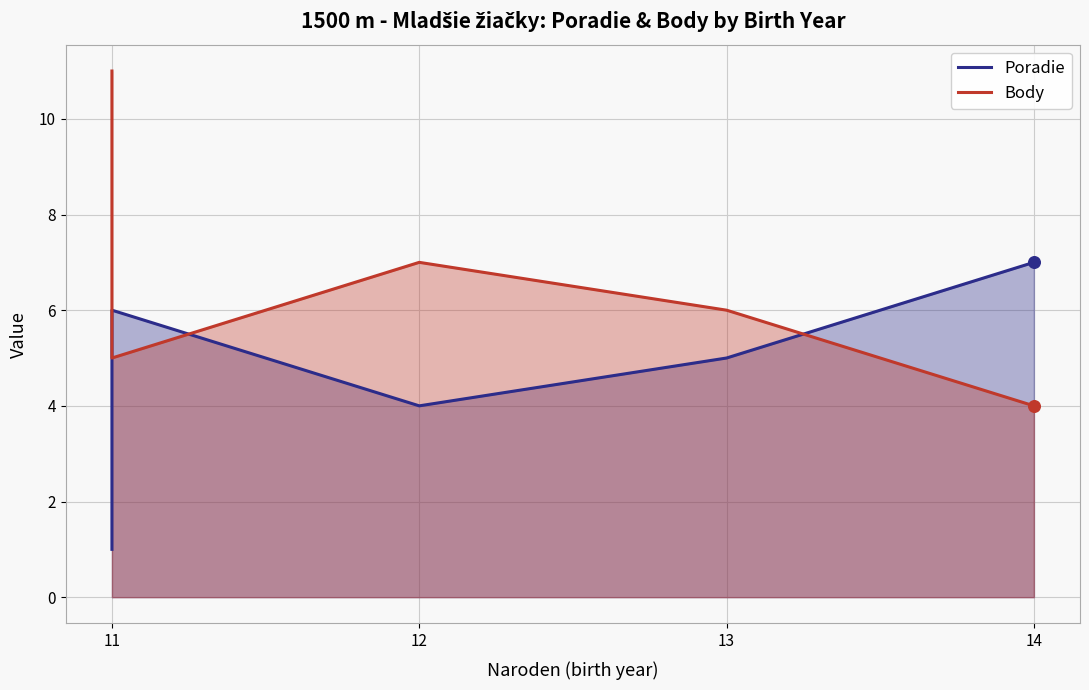

Which series contains the lowest Y value?

Poradie